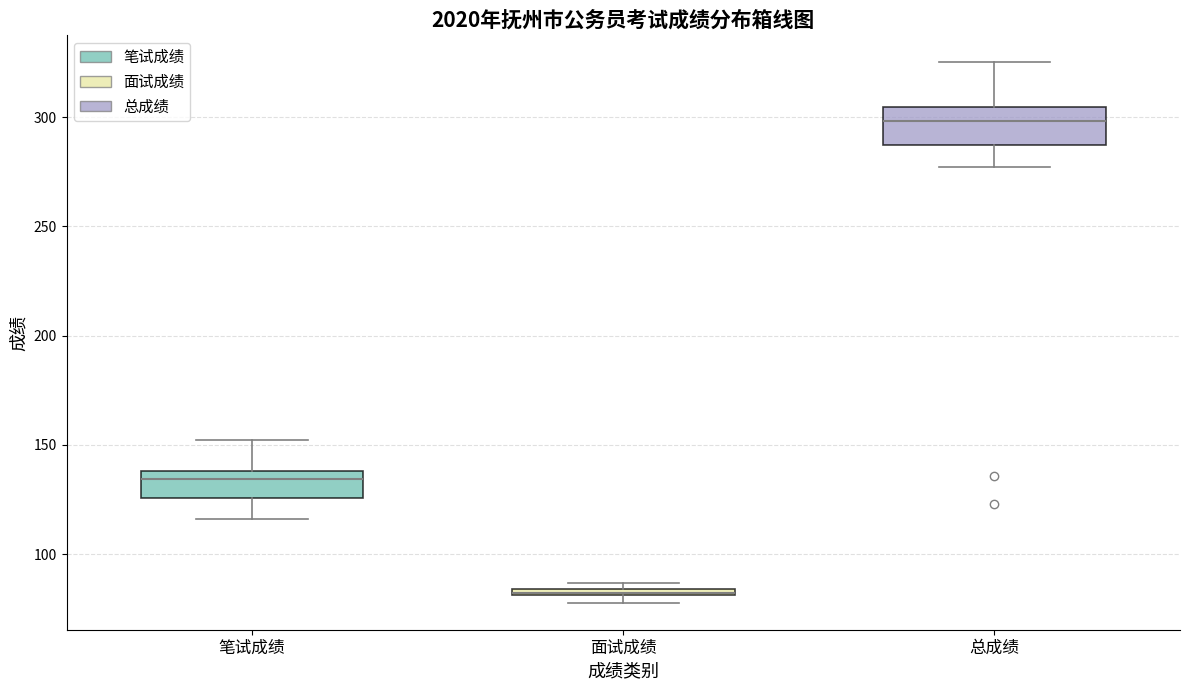

Where is the upper edge of the box for 面试成绩 on the y-axis? The values are not printed on the chart, so give them approximately, as read against the axis.

85